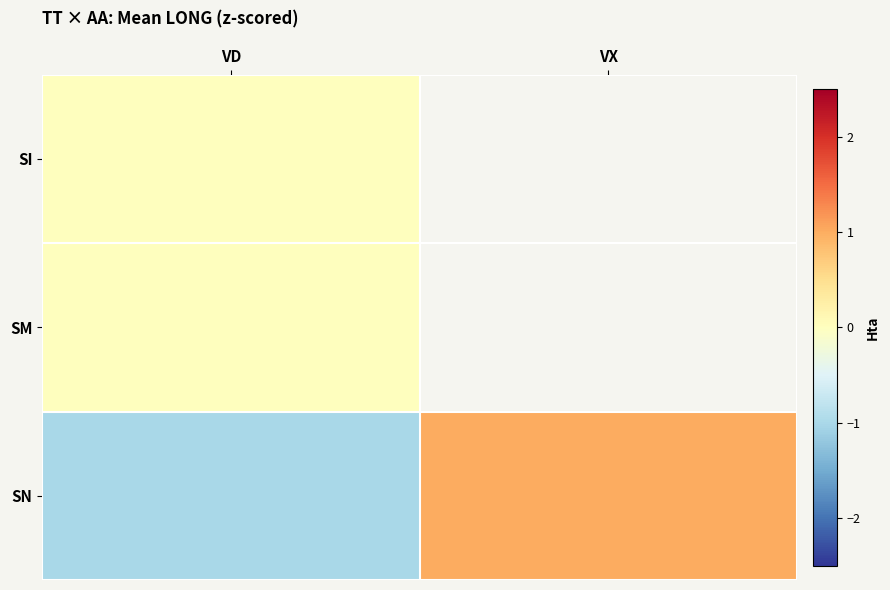

Which series has the largest range (max minus min)?

SN